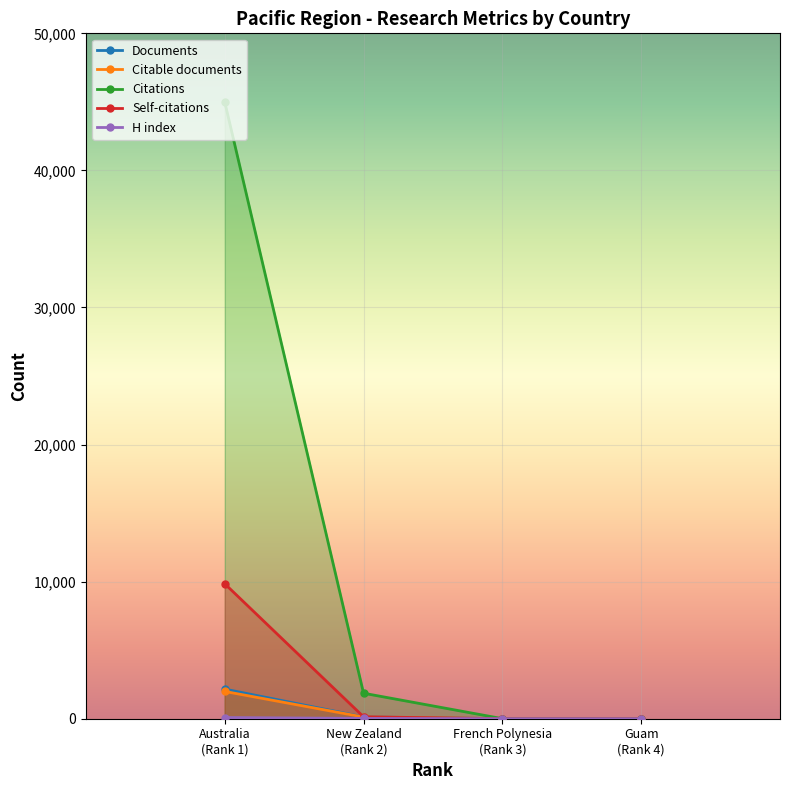

What are all the series names shown in the legend?

Documents, Citable documents, Citations, Self-citations, H index